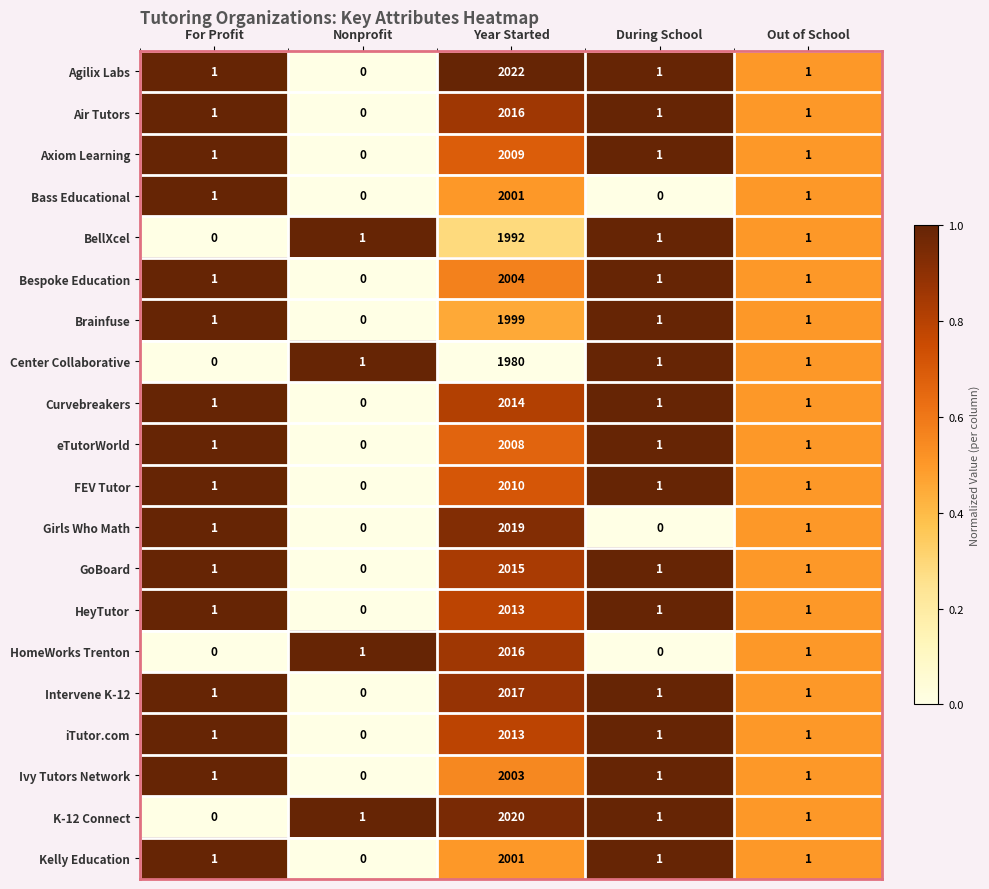

What is the difference between the highest and lowest values at Year Started?

42